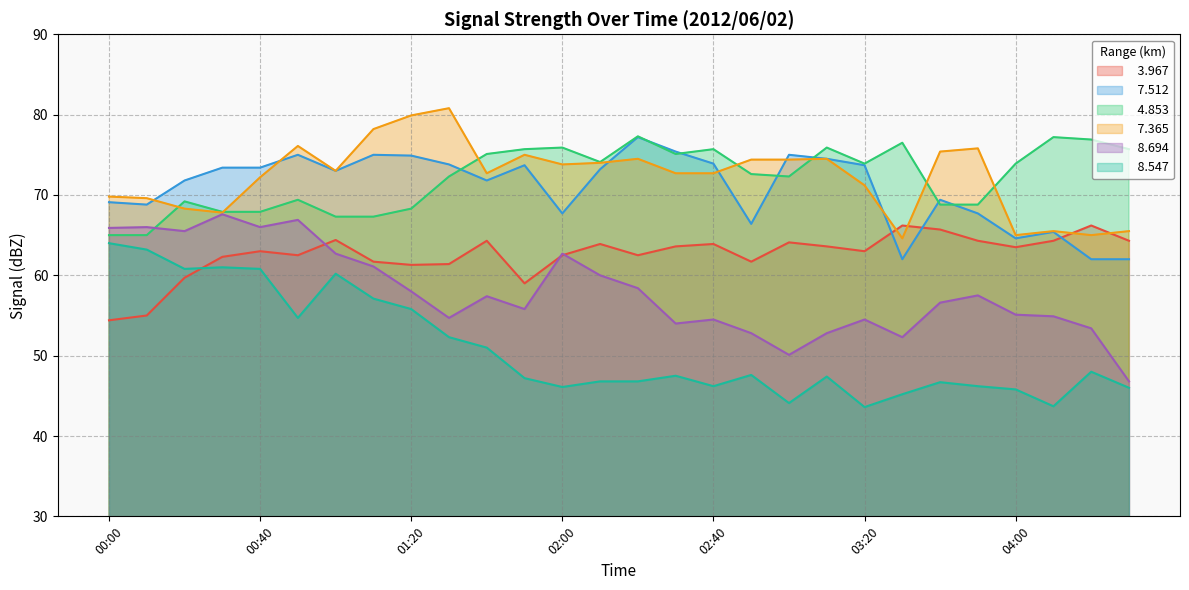

Between 00:40 and 04:30, which series saw the biggest shift?

  8.694